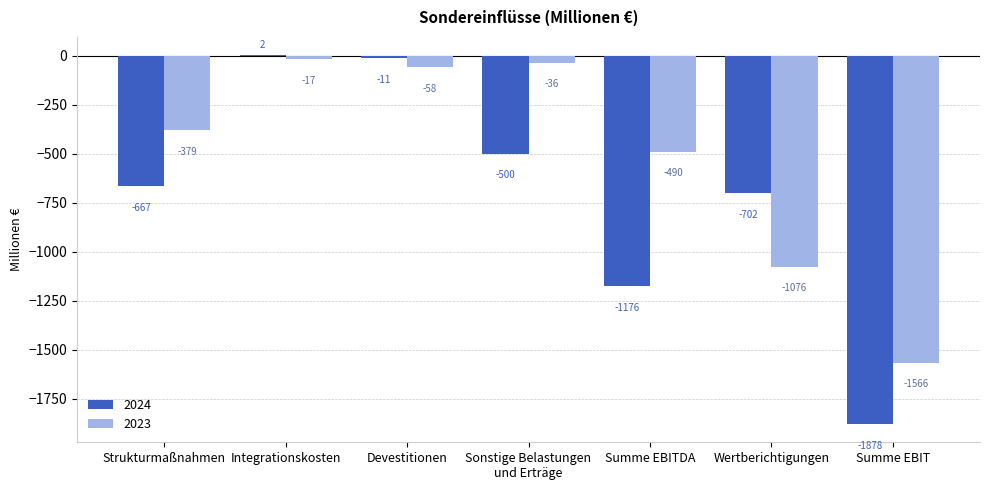

What is the sum of all 2024 values?

-4932